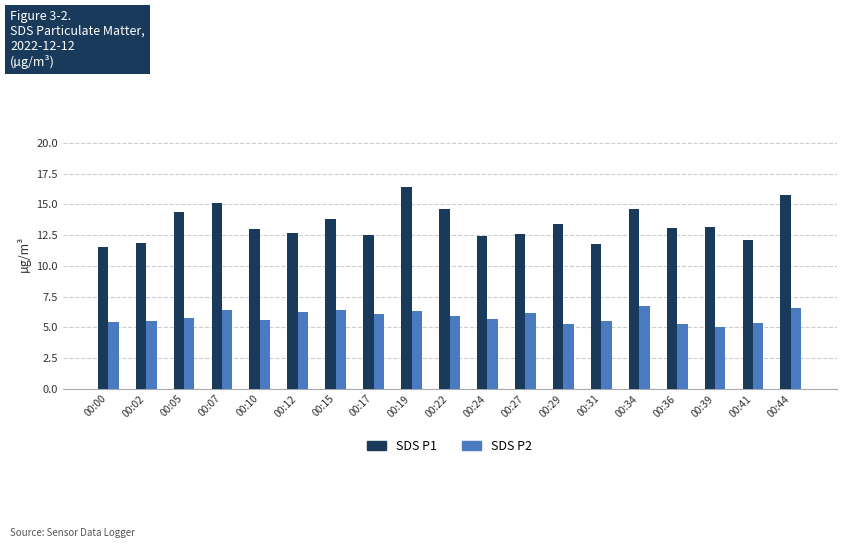

Is the value of SDS P2 at 00:17 greater than the value of SDS P1 at 00:10?

No